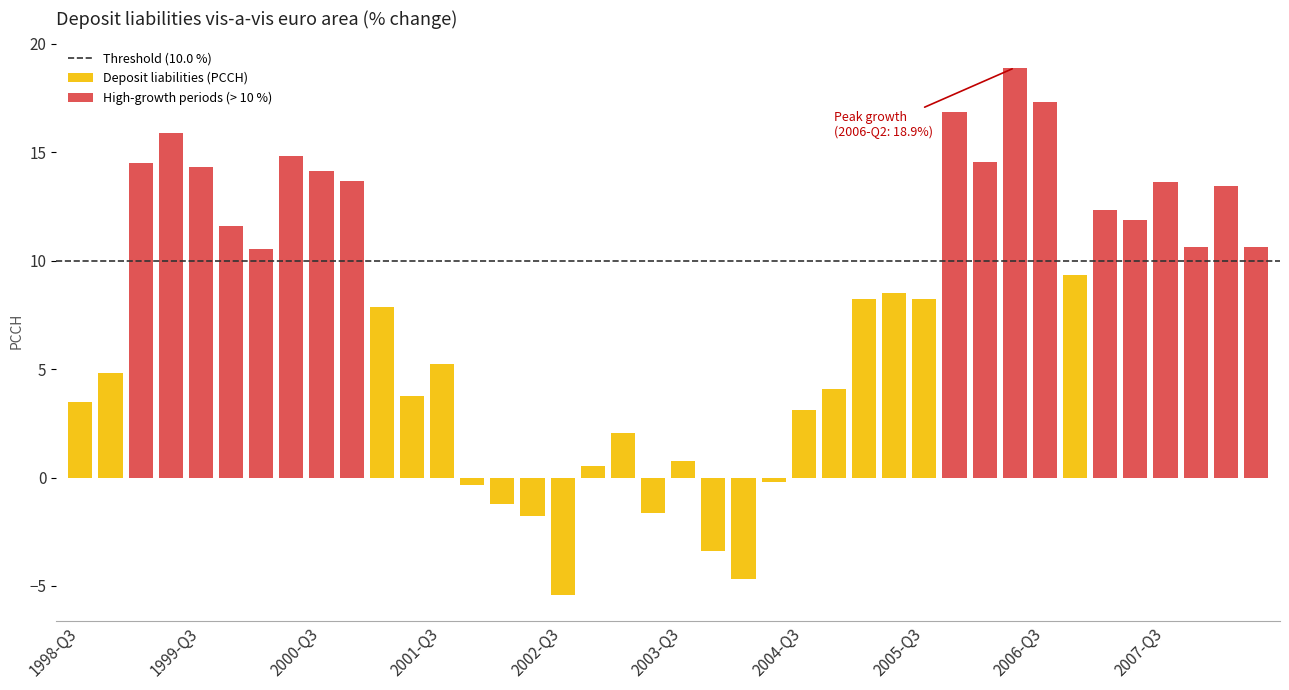

Count the number of data series in this chart.

1